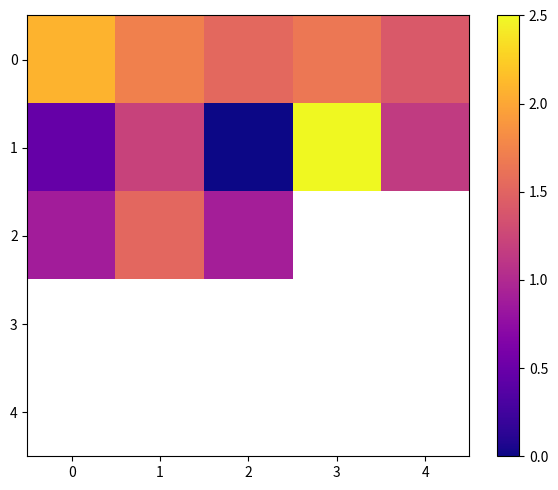

Which series changed the most between 0 and 3?

1